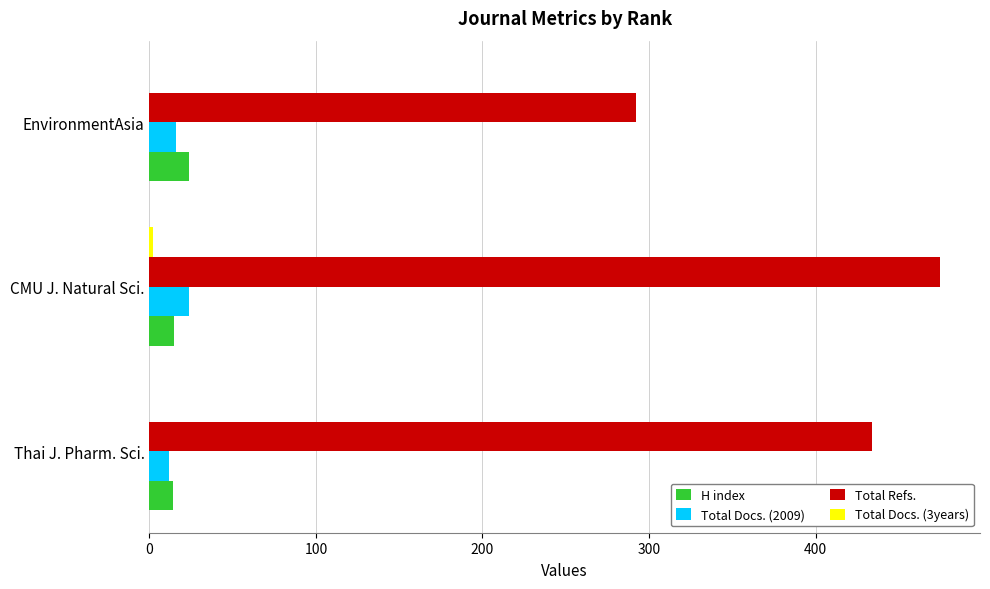

Between Thai J. Pharm. Sci. and CMU J. Natural Sci., which series saw the biggest shift?

Total Refs.